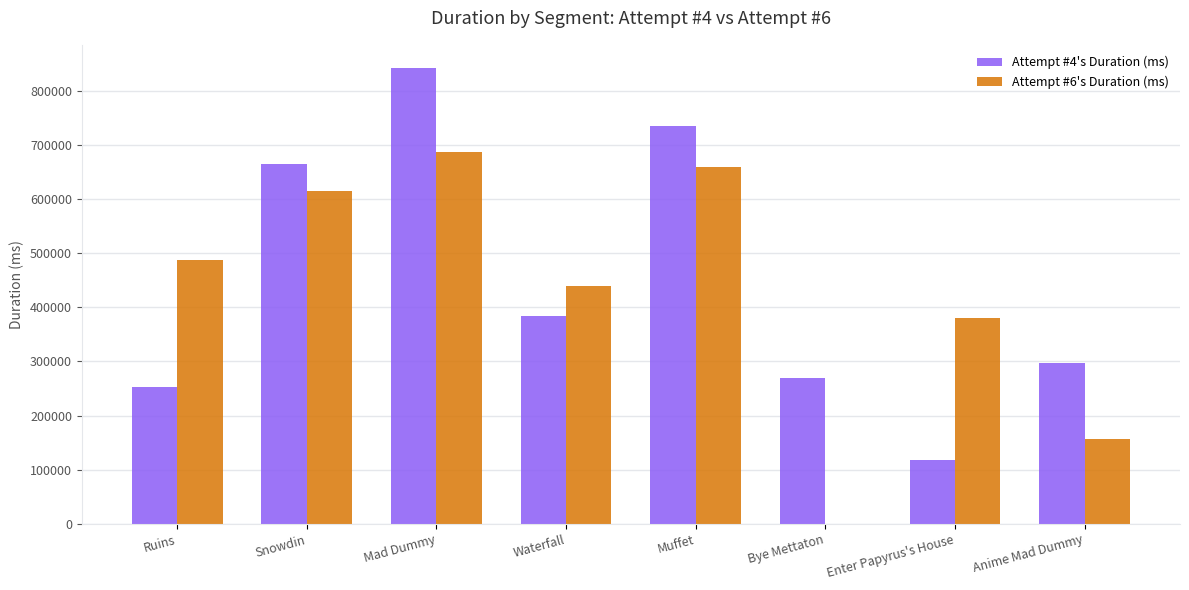

How many groups of bars are there?

8